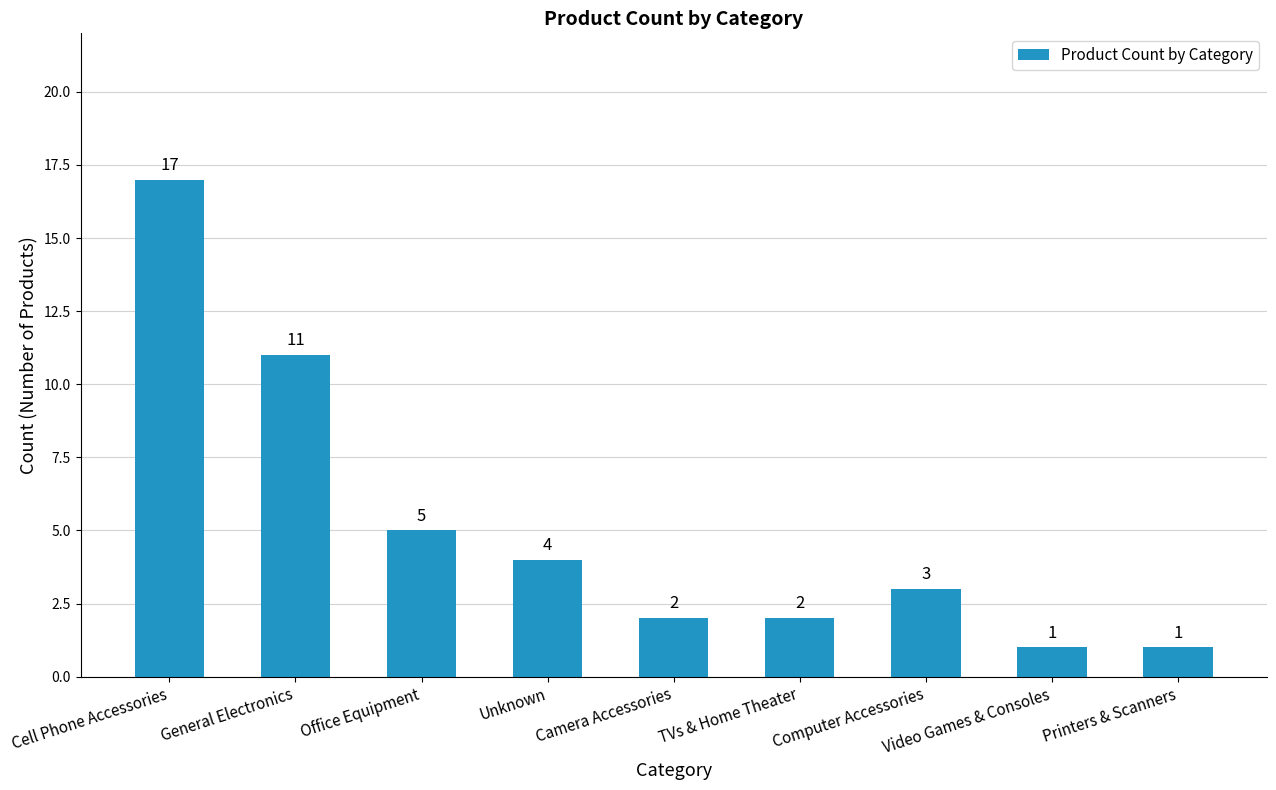

How many bars are there in total?

9